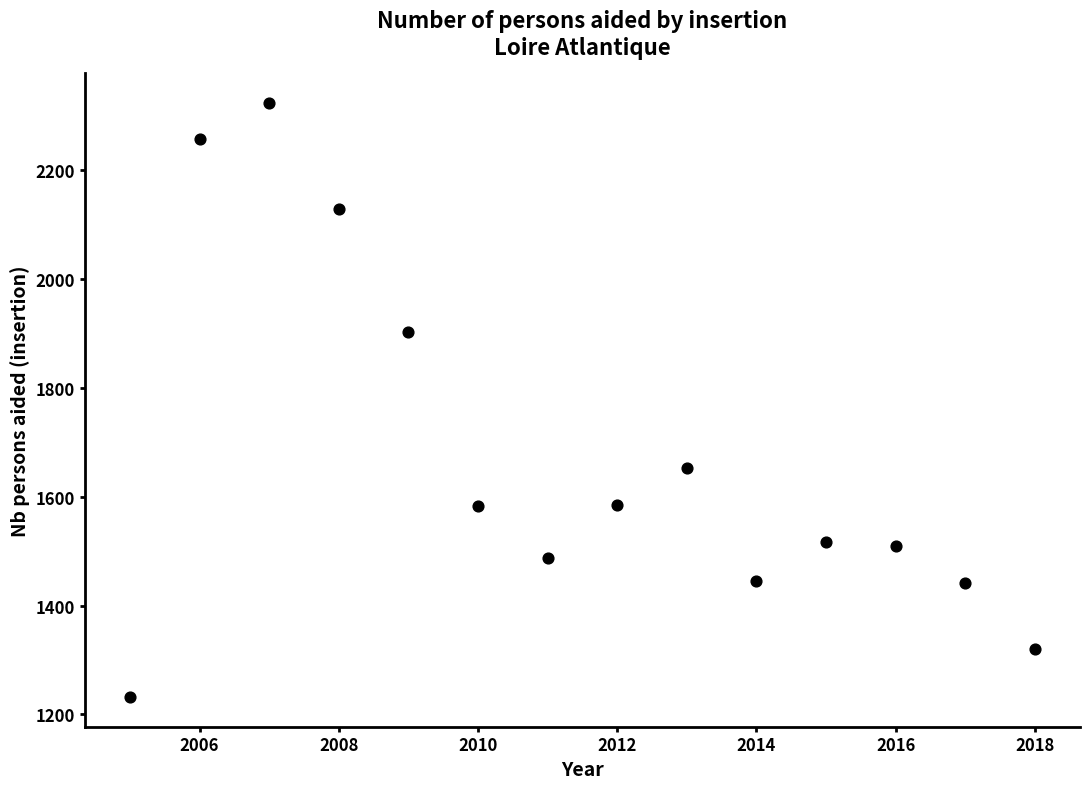

What is the range of X values (max minus min)?

13